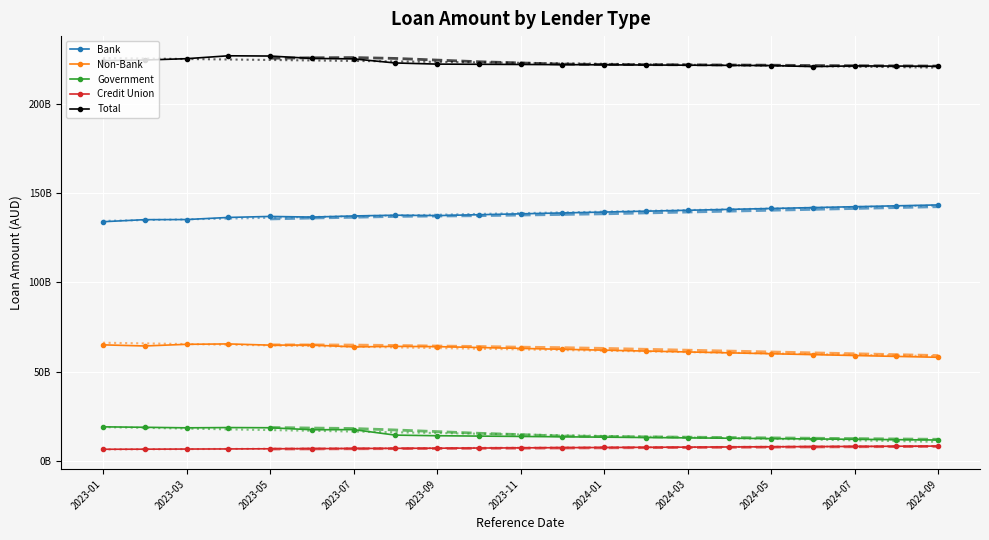

True or false: Non-Bank and Government cross at least once.

False